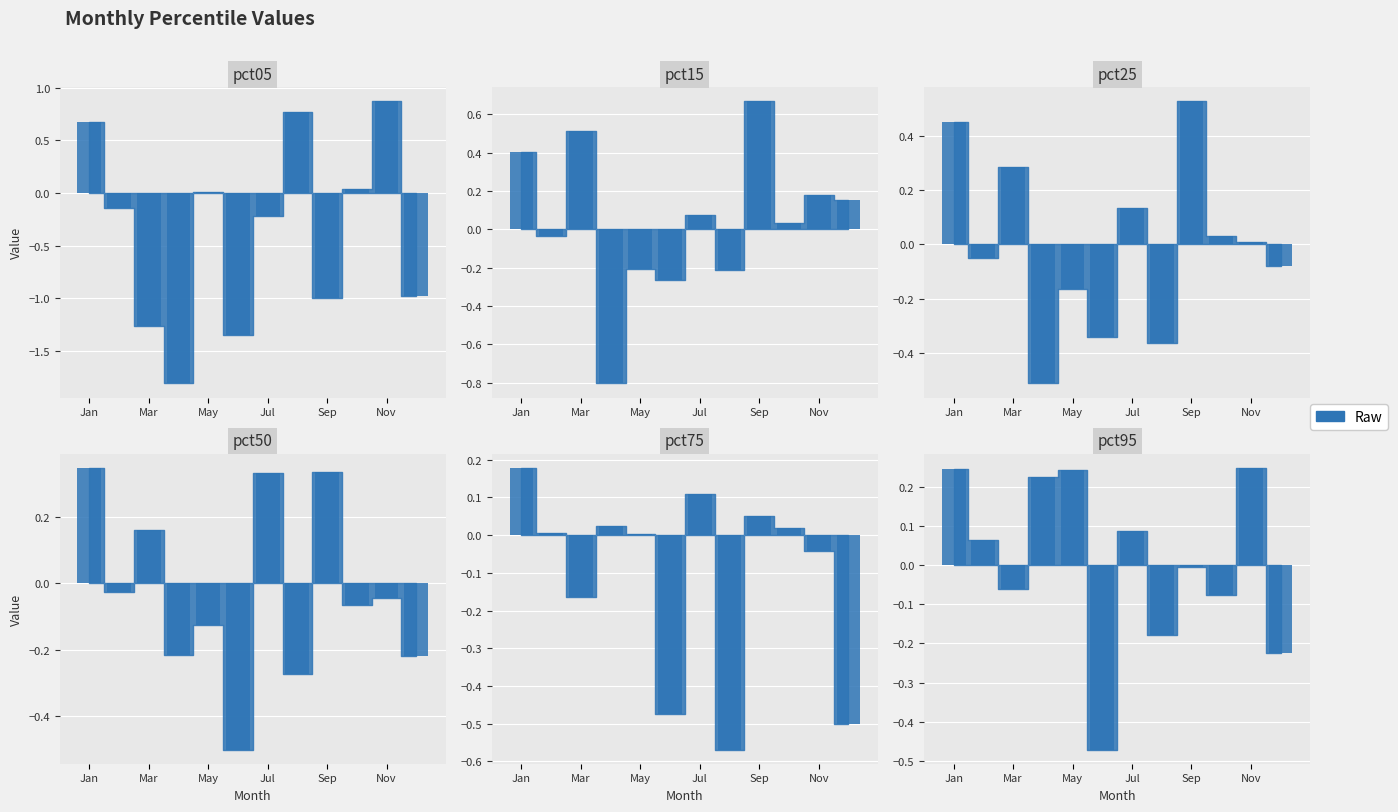

What is the lowest value of the pct95 series?

-0.5